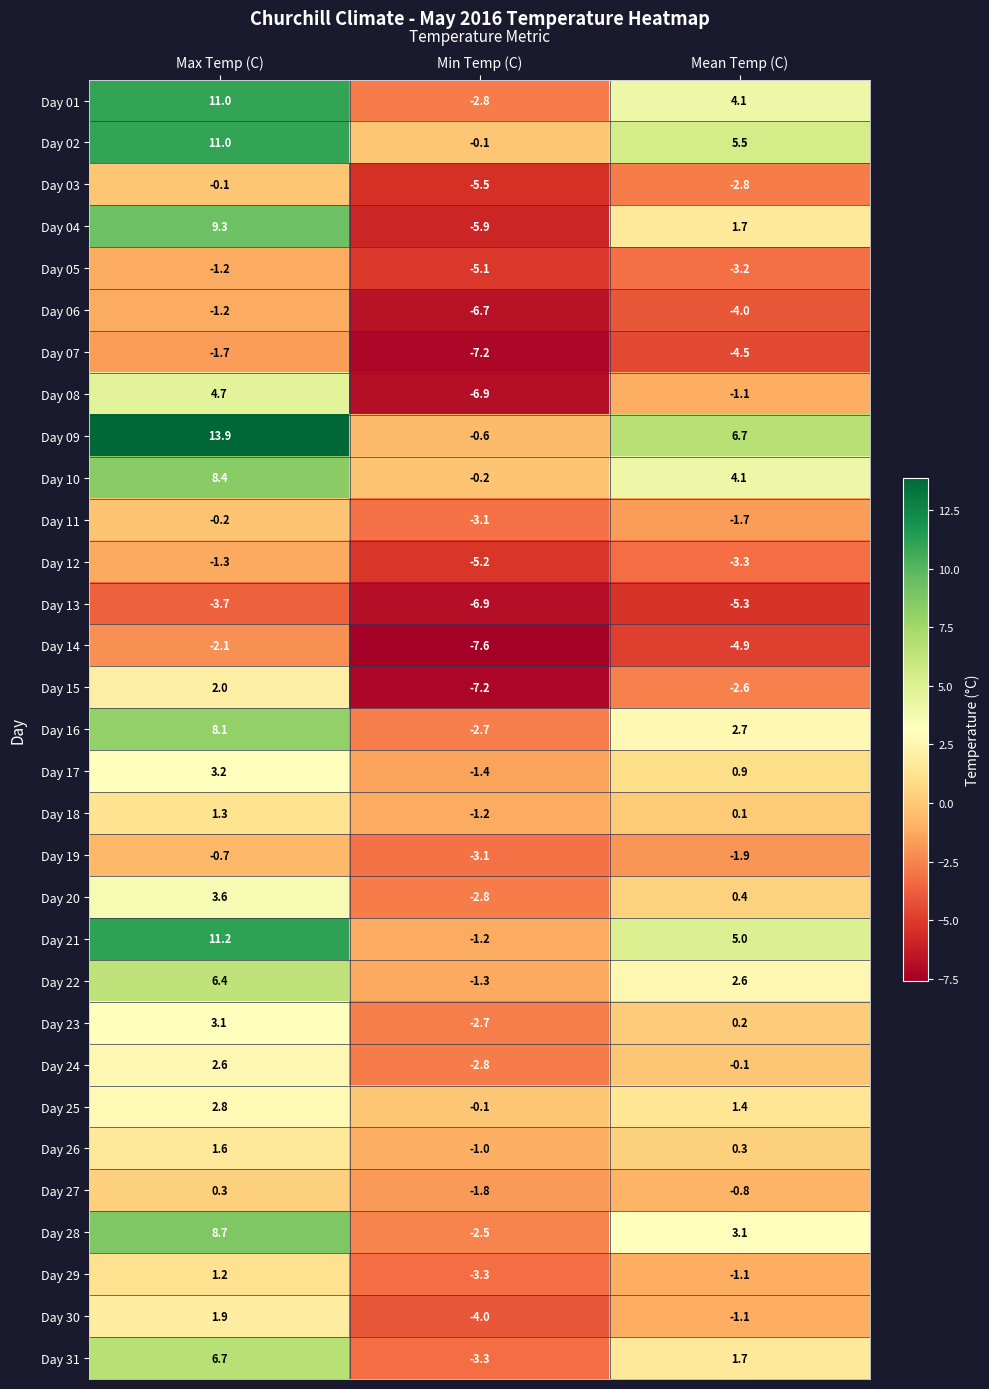

Where does the Day 12 series first go above -3?

Max Temp (C)